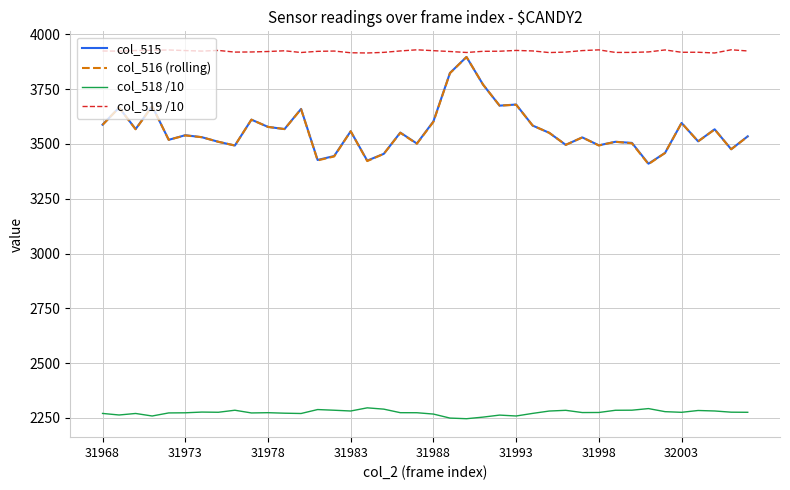

Which series has the widest spread of values?

col_516 (rolling)